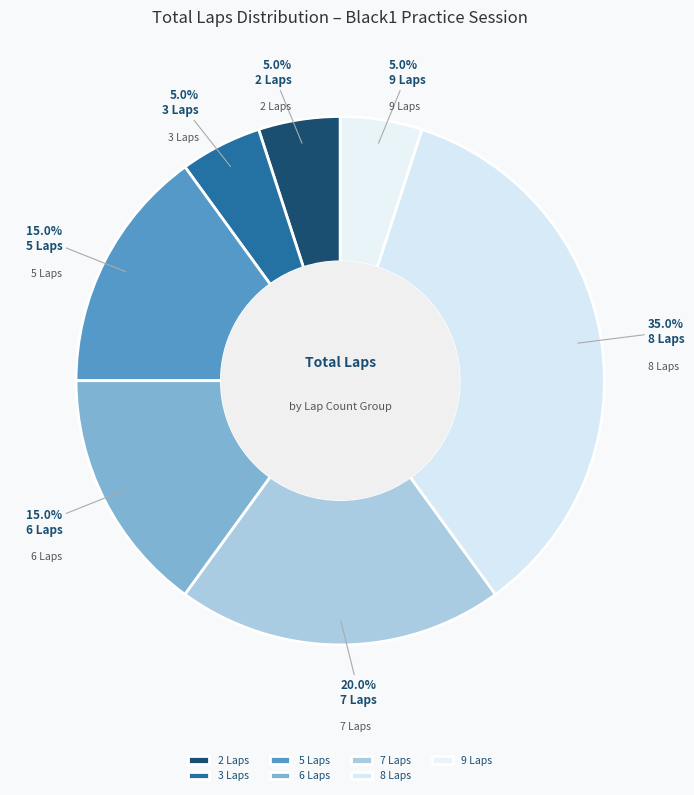

Approximately how many times larger is the value at 8 Laps compared to 3 Laps?

7.0